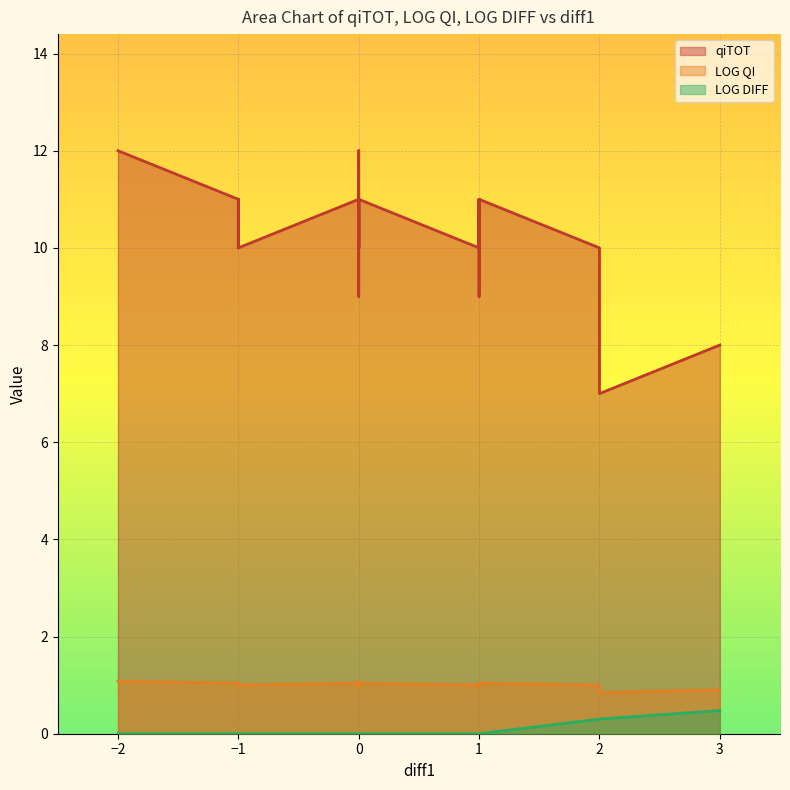

True or false: qiTOT and LOG QI cross at least once.

False